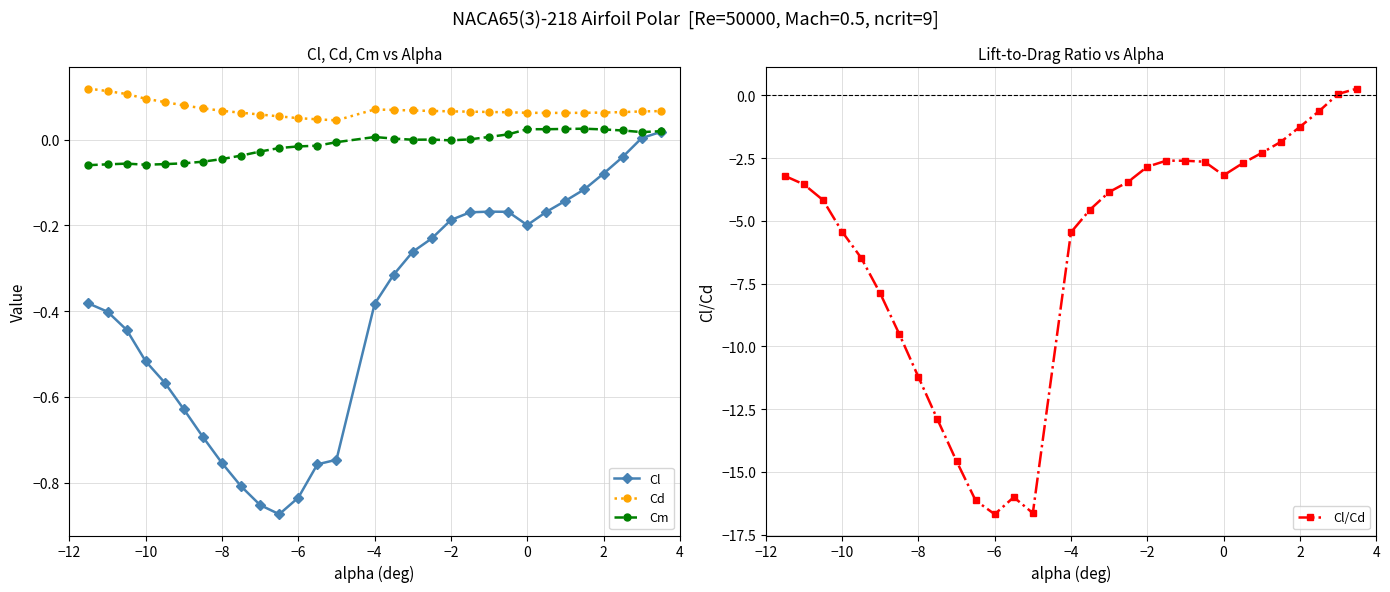

What is the average value of the Cl/Cd series?

-6.1